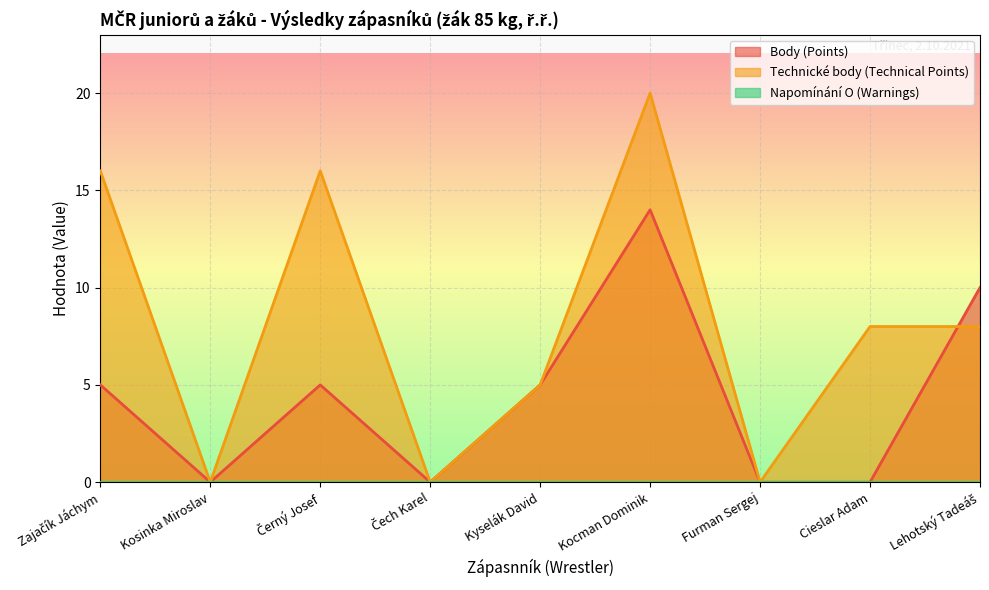

How many data points in Technické body (Technical Points) are above 8?

3